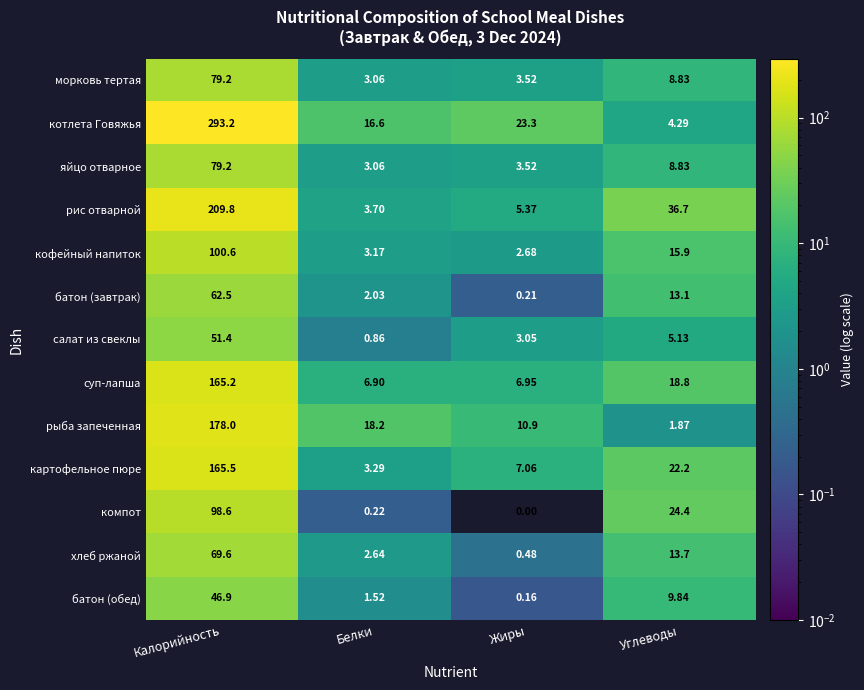

How many data points does each series have?

4